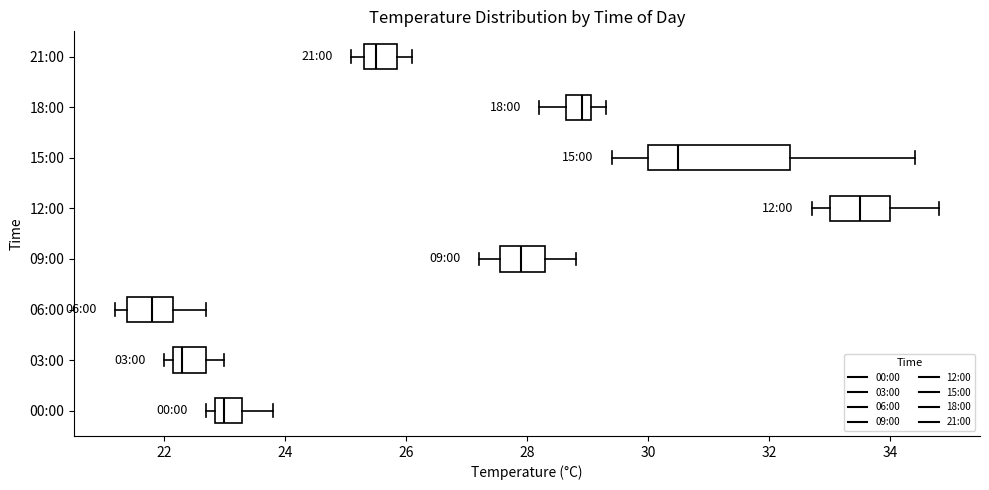

Which box has the furthest to the right median line?

12:00